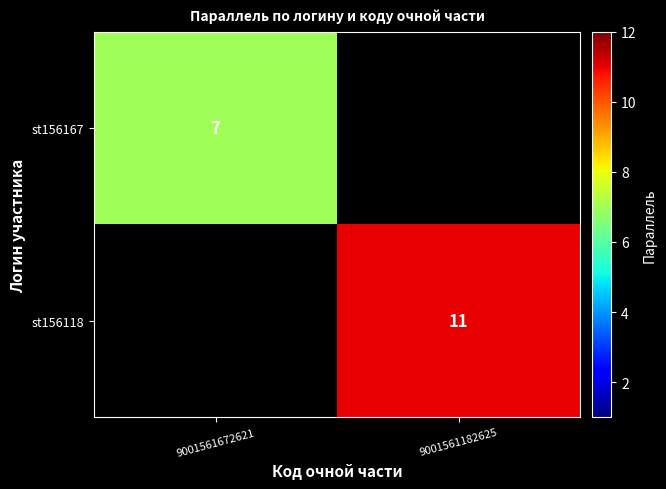

Count the number of data series in this chart.

2